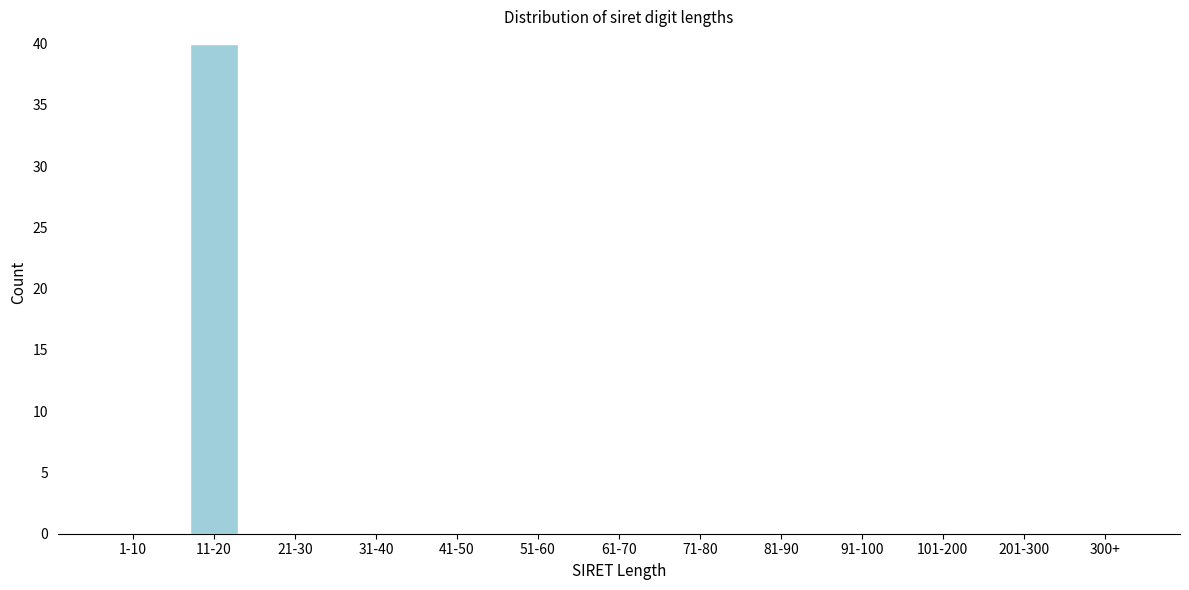

Reading right to left, what are all the values shown in this chart?

300+=0	201-300=0	101-200=0	91-100=0	81-90=0	71-80=0	61-70=0	51-60=0	41-50=0	31-40=0	21-30=0	11-20=40	1-10=0